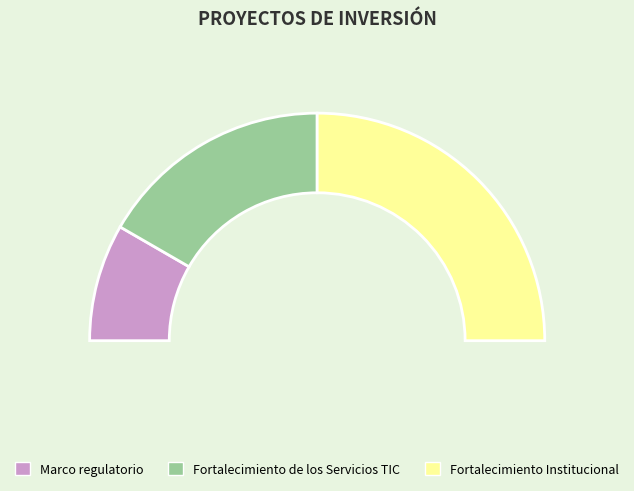

To the nearest percent, what is the difference between the Fortalecimiento Institucional and Marco regulatorio slice percentages?

33%